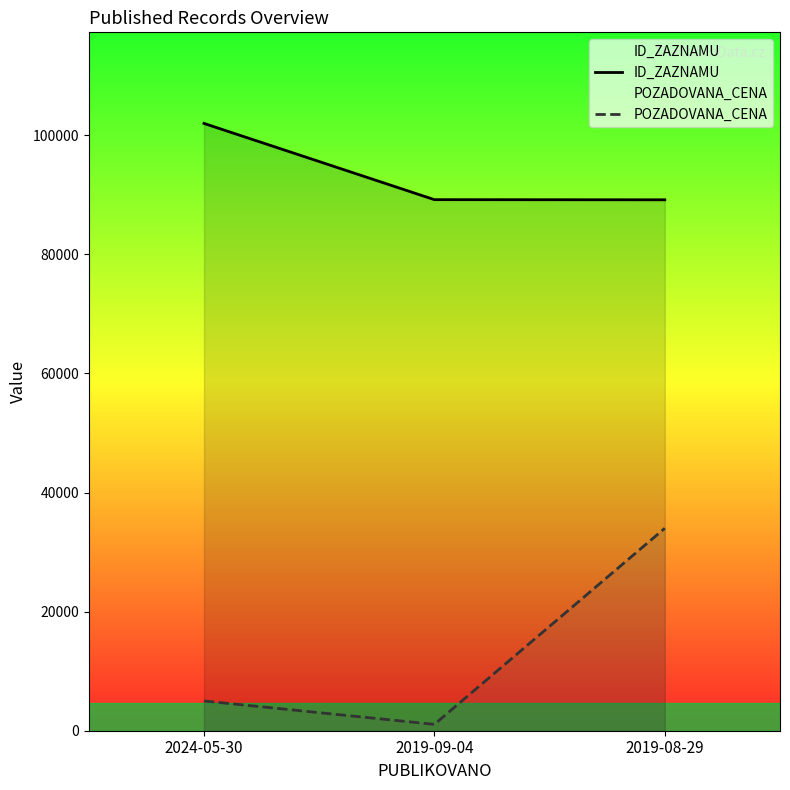

Which has a higher value, 2019-08-29 or 2019-09-04?

2019-09-04